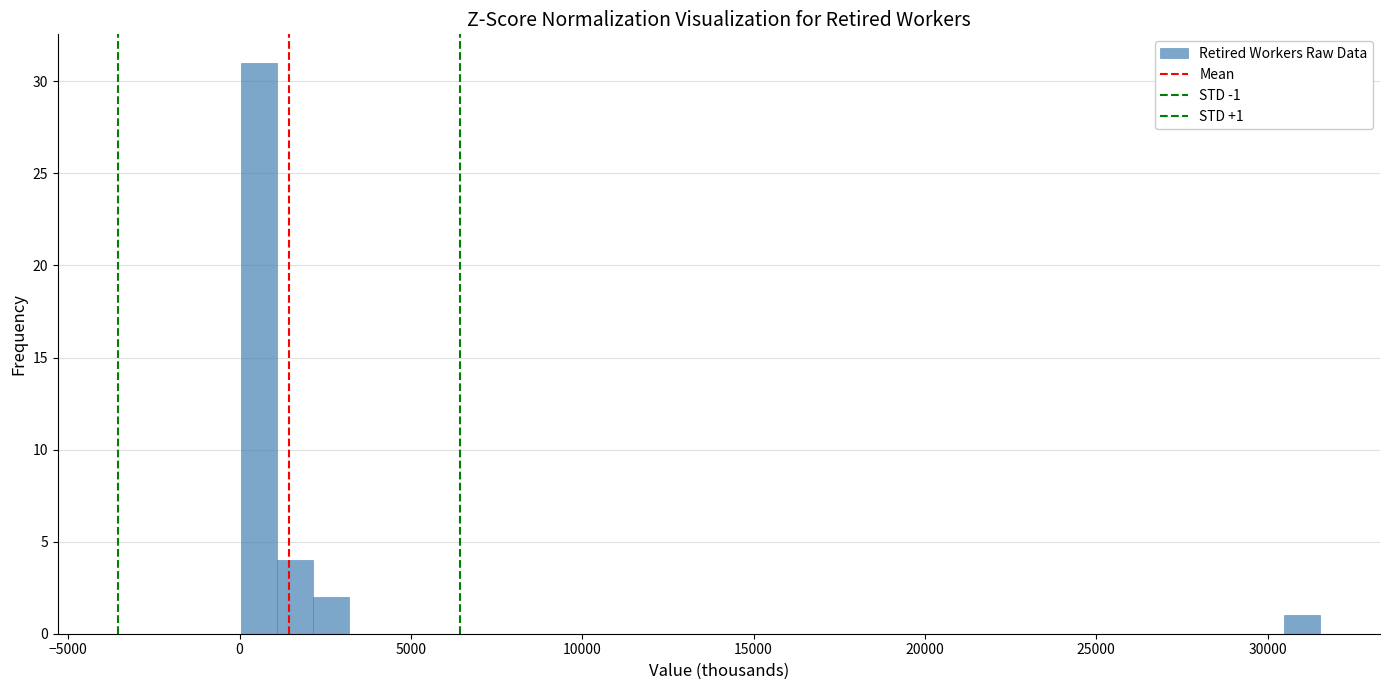

Read against the x-axis, roughly where is the centre of the tallest bar?

500